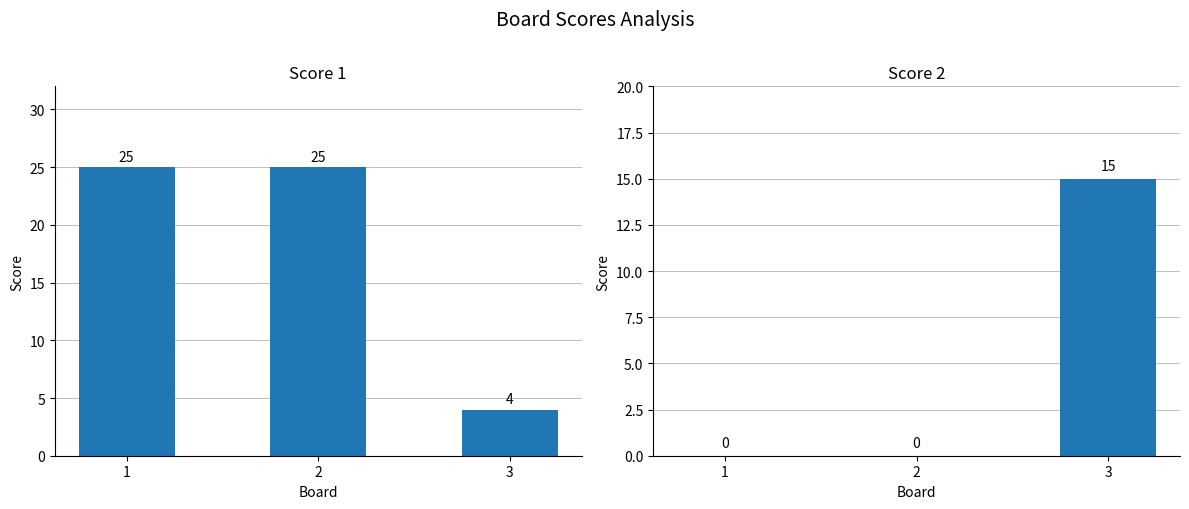

True or false: Score 1 has a value of 4 at 3.

True